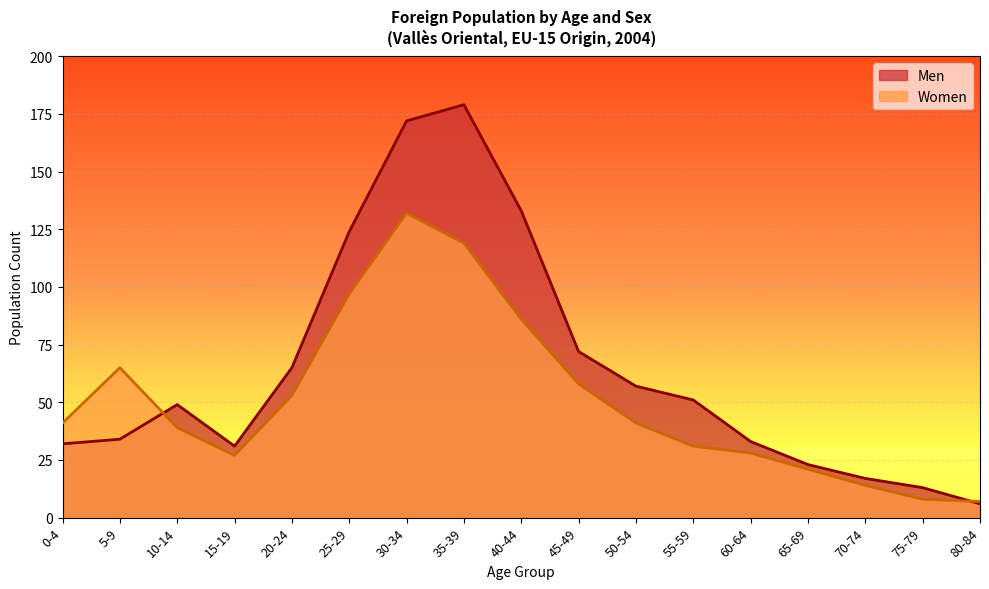

List the labels in order of Women value, smallest first.

80-84, 75-79, 70-74, 65-69, 15-19, 60-64, 55-59, 10-14, 0-4, 50-54, 20-24, 45-49, 5-9, 40-44, 25-29, 35-39, 30-34